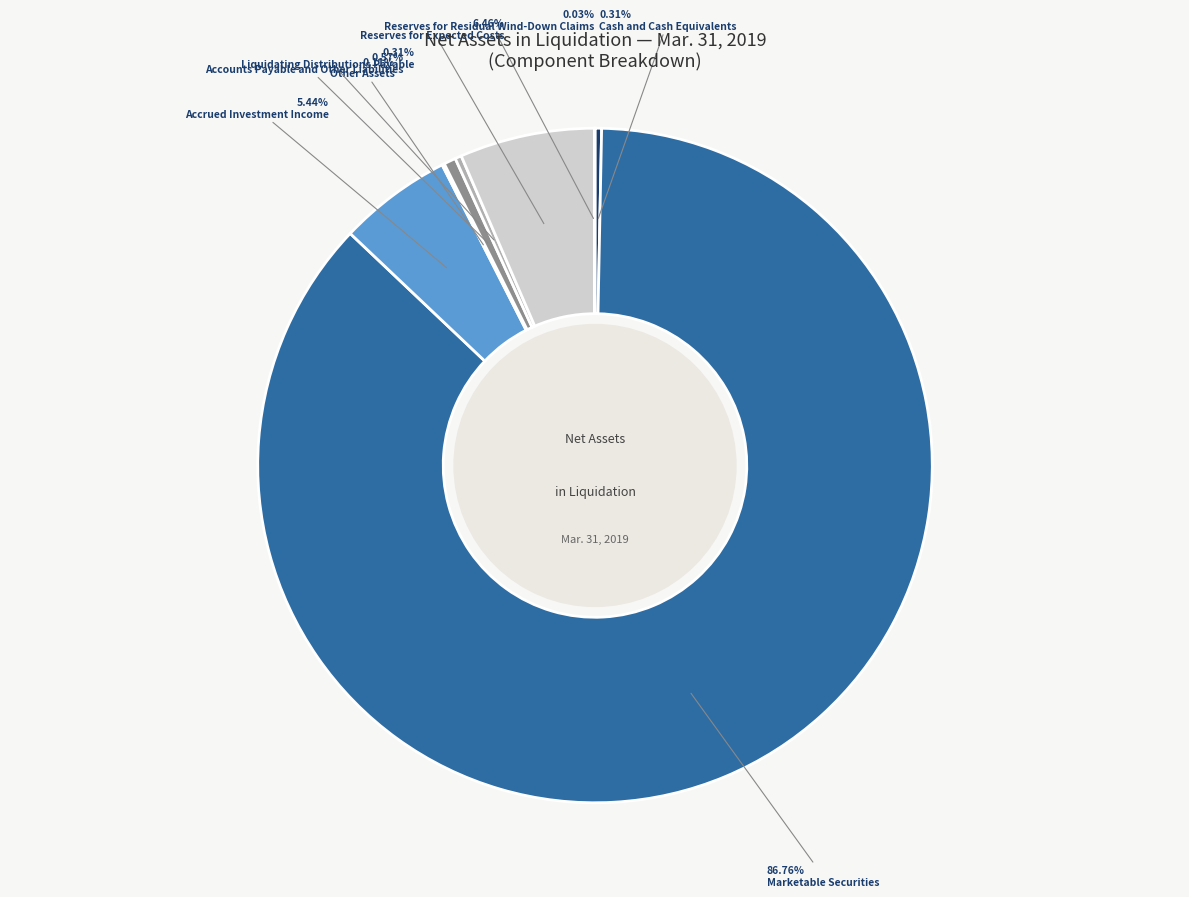

Is there any slice that represents more than half of the pie?

Yes